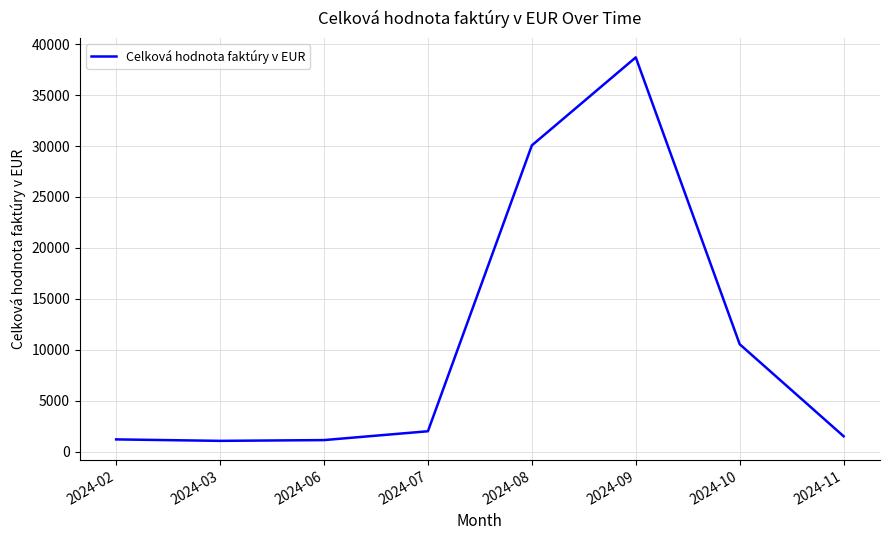

True or false: there are more than 0 points higher than both neighbors.

True